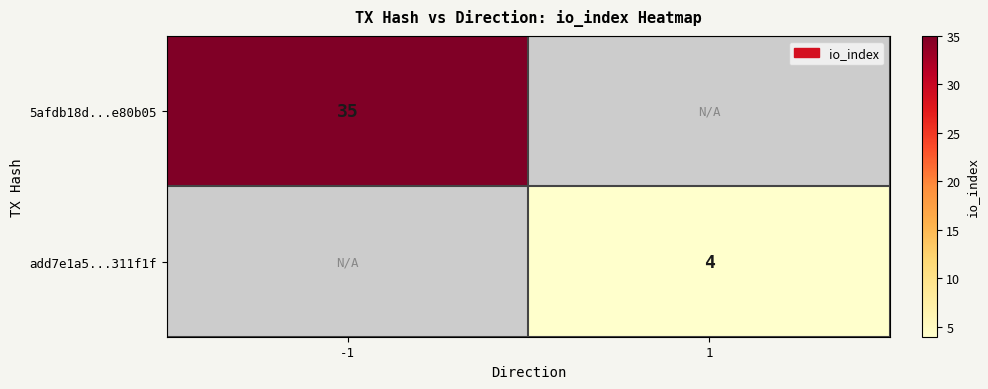

The value of 5afdb18d...e80b05 at -1 is 35. True or false?

True